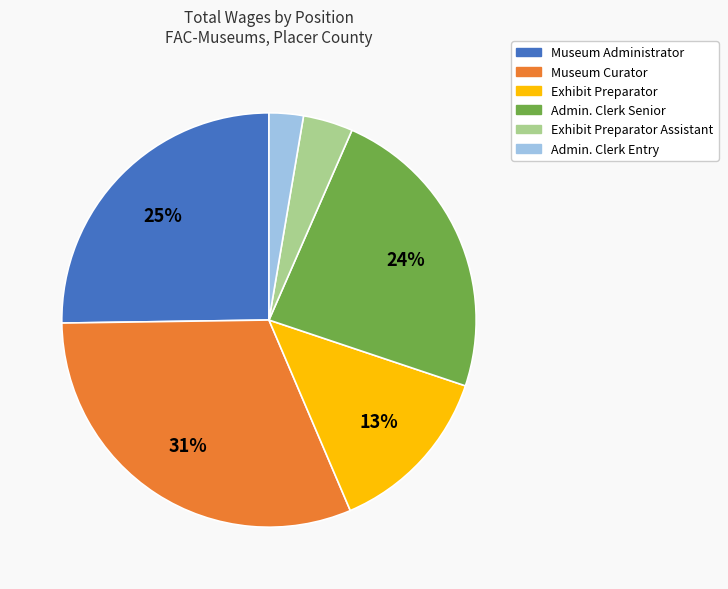

To the nearest percent, what is the average slice percentage?

17%